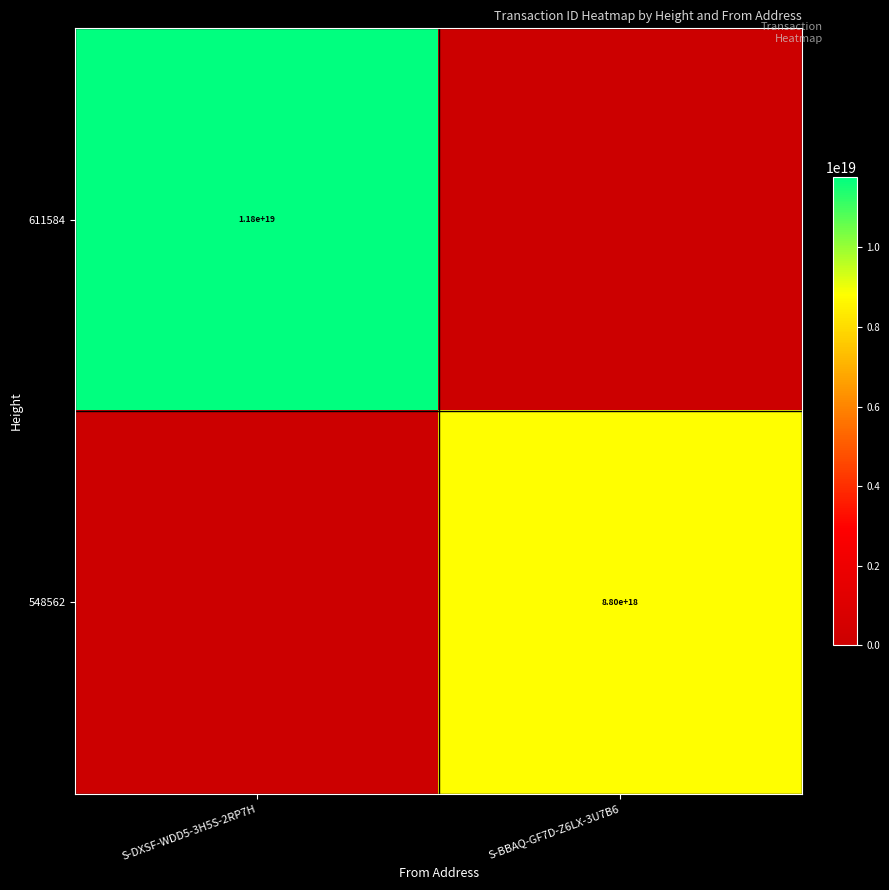

The 548562 series shows 12269135940574384128 at S-BBAQ-GF7D-Z6LX-3U7B6. True or false?

False